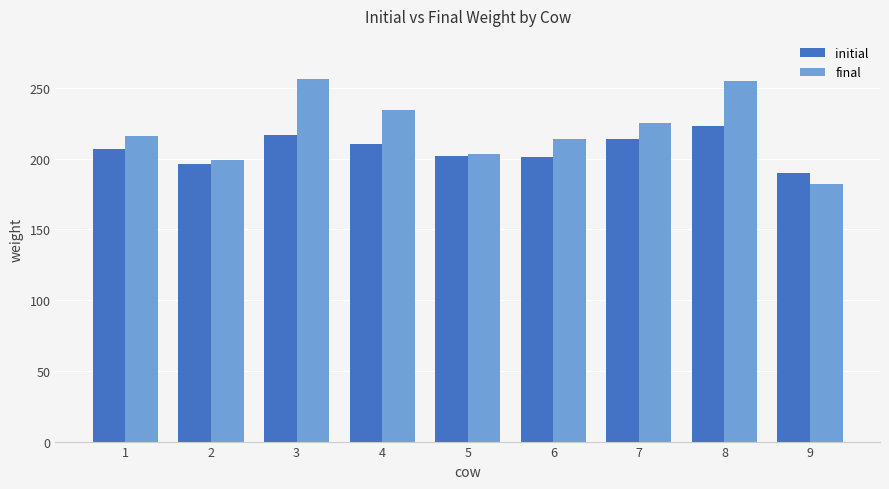

What is the sum of all initial values?

1860